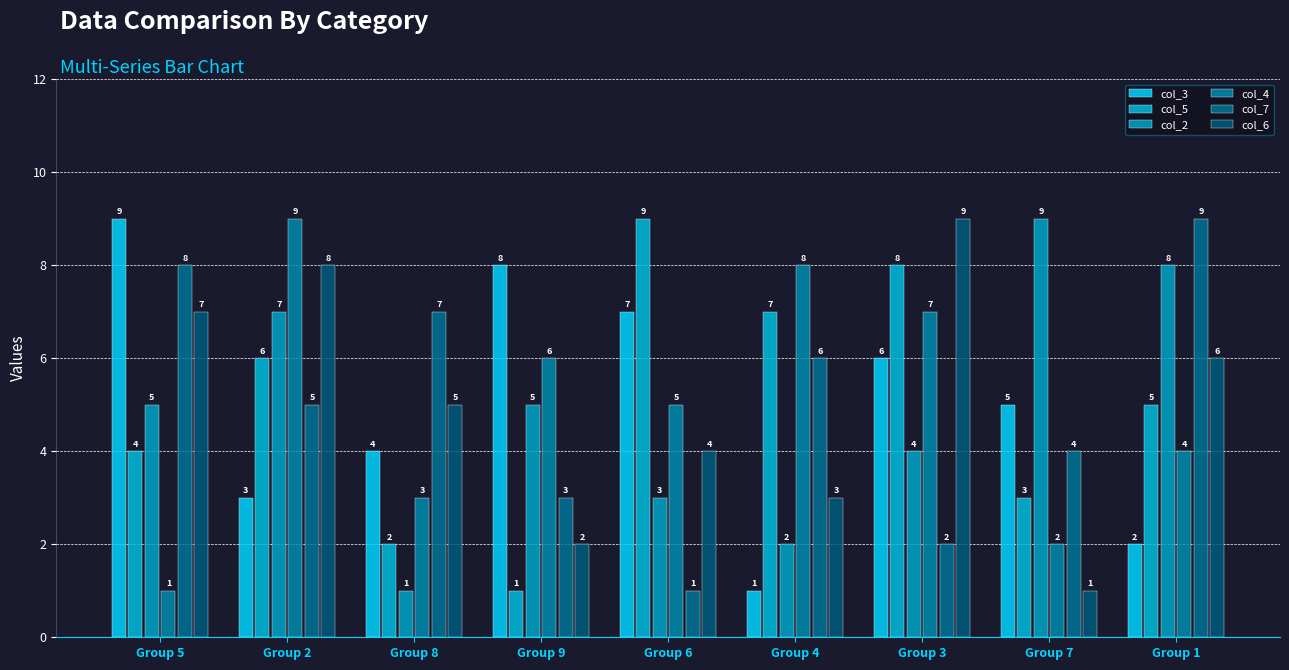

What is the lowest value of the col_5 series?

1